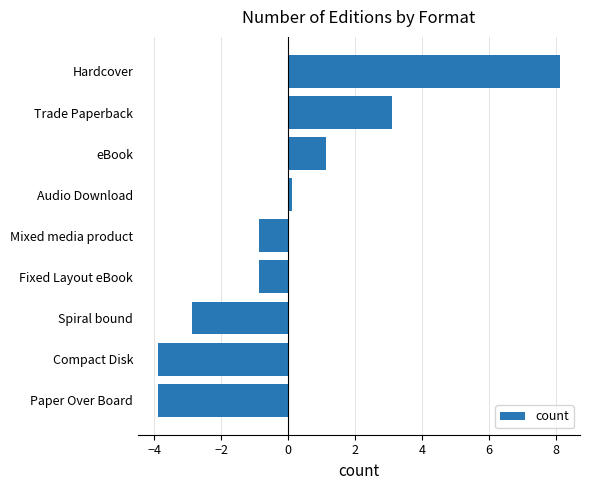

Reading bottom to top, extract all data points from this chart.

-3.9	-3.9	-2.9	-0.9	-0.9	0.1	1.1	3.1	8.1